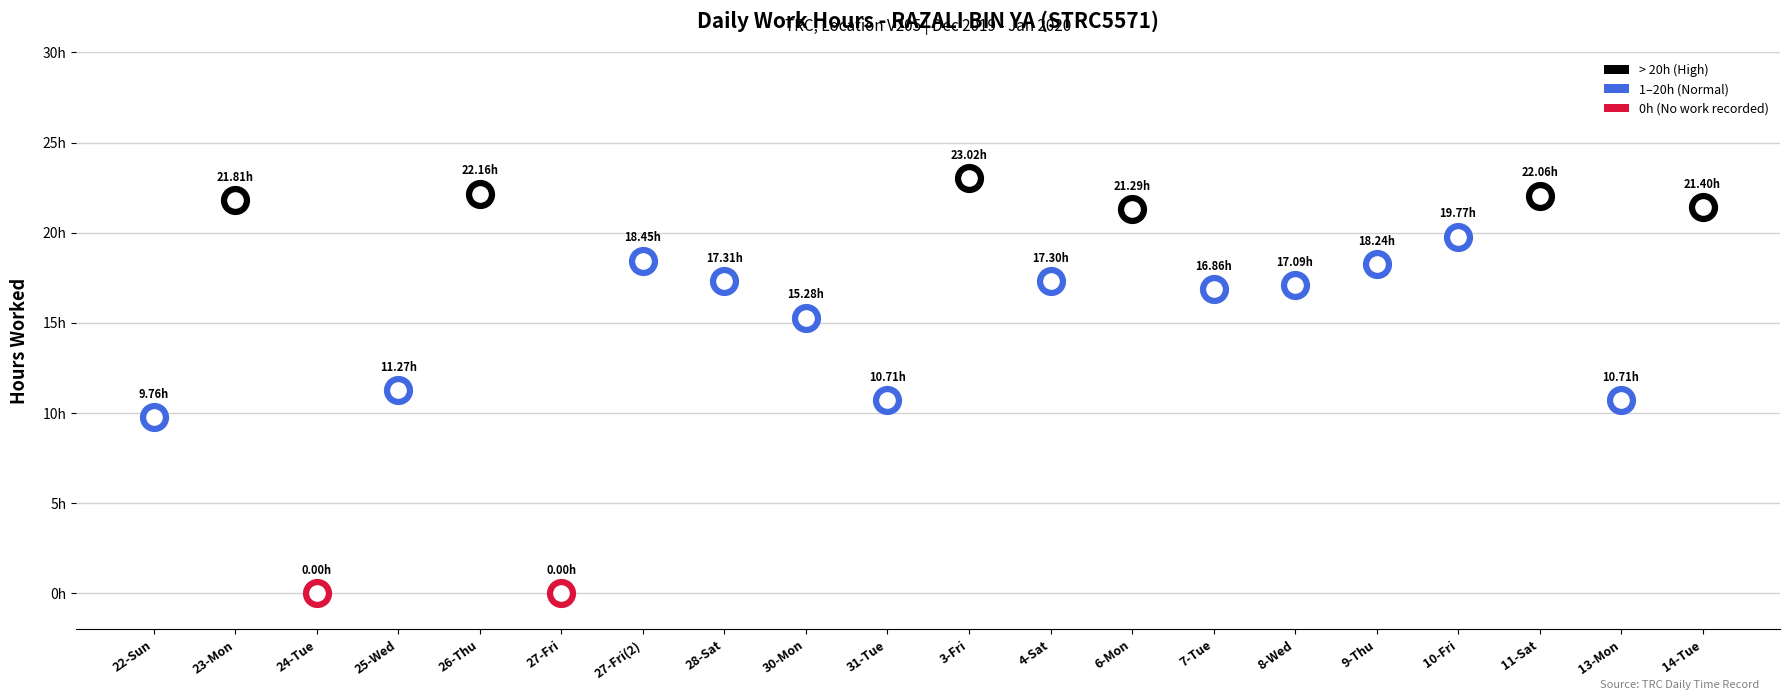

Which series contains the lowest Y value?

Hours Worked